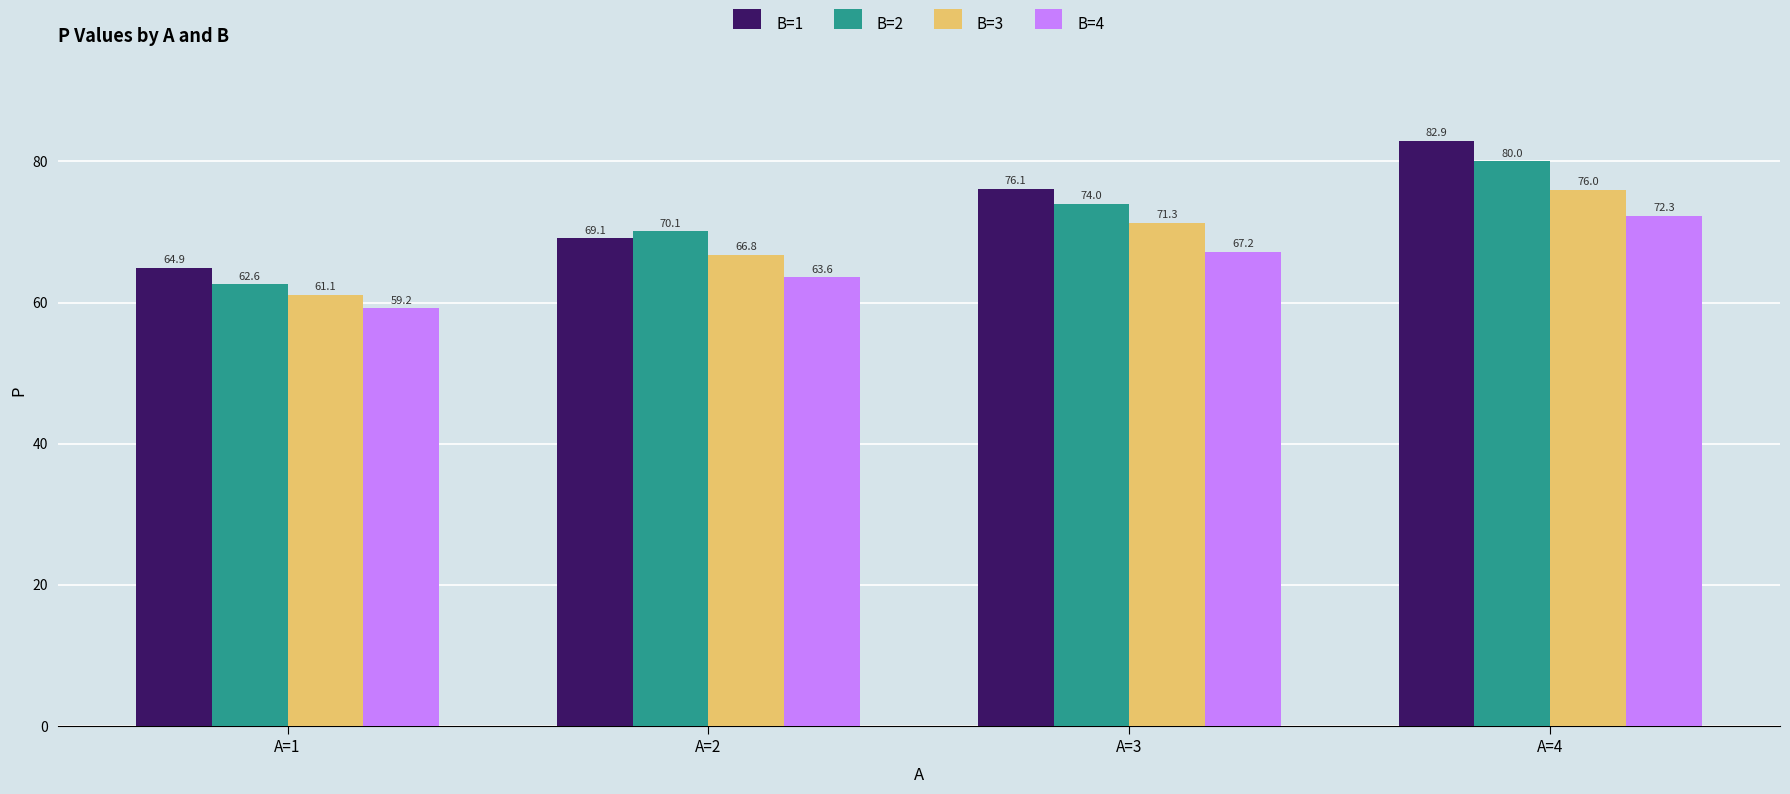

Between A=1 and A=3, which series saw the biggest shift?

B=2